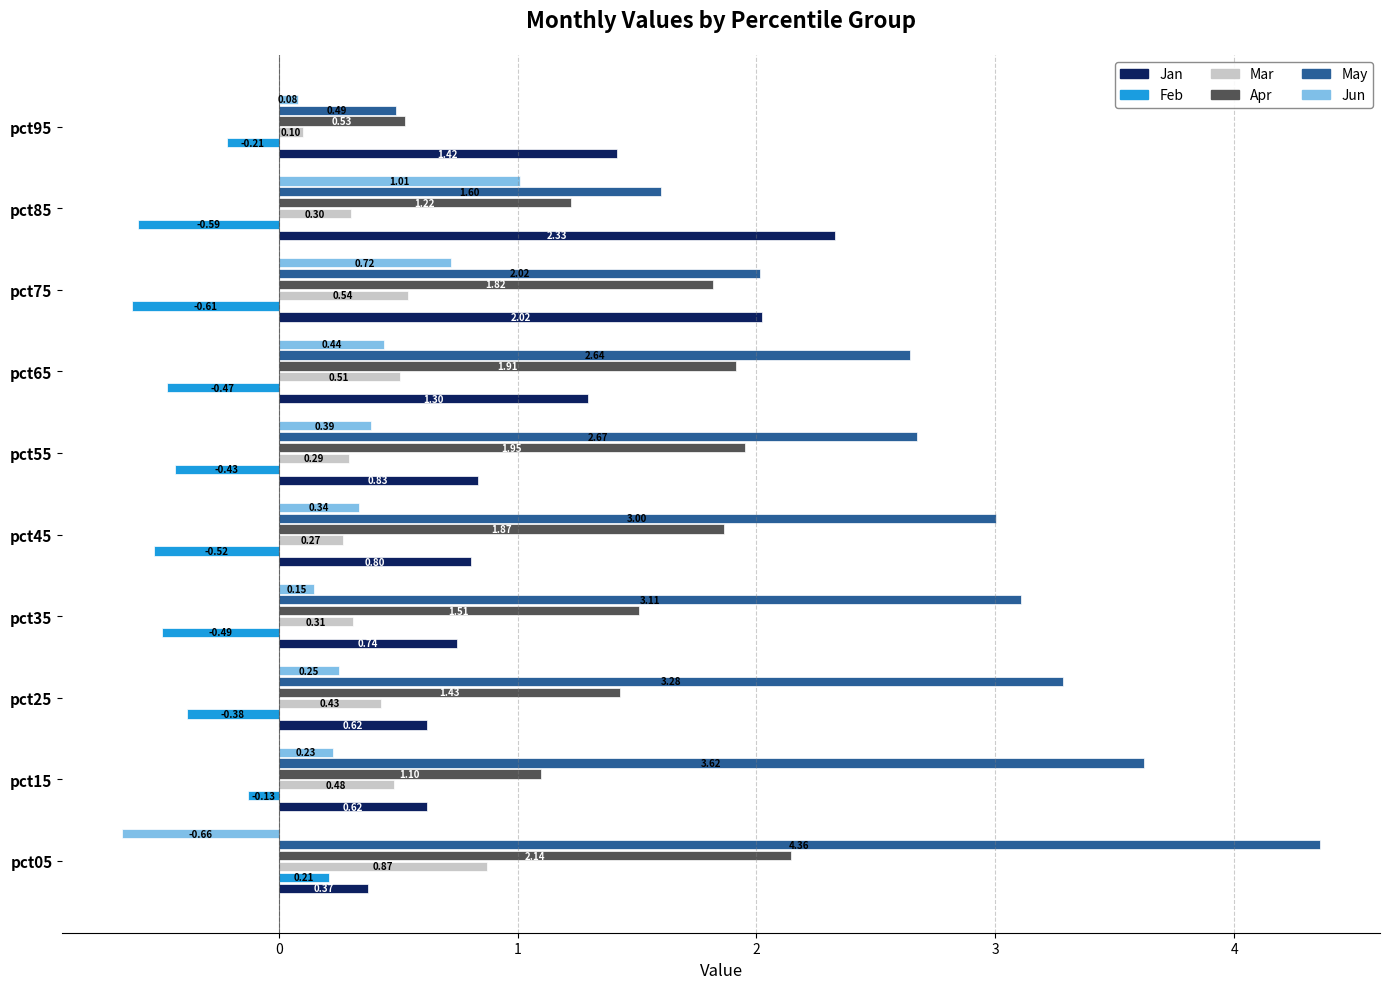

What is the difference between the maximum and minimum values in the Jun series?

1.7